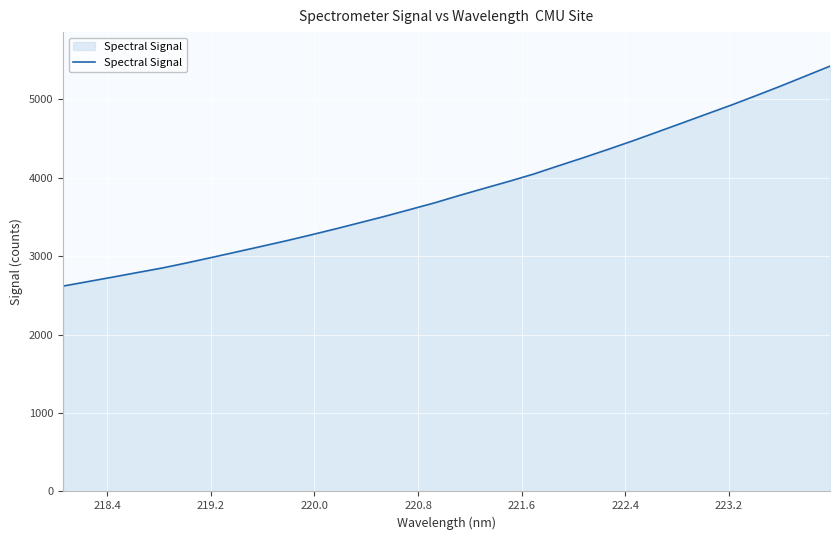

What is the greatest value displayed?

5423.2